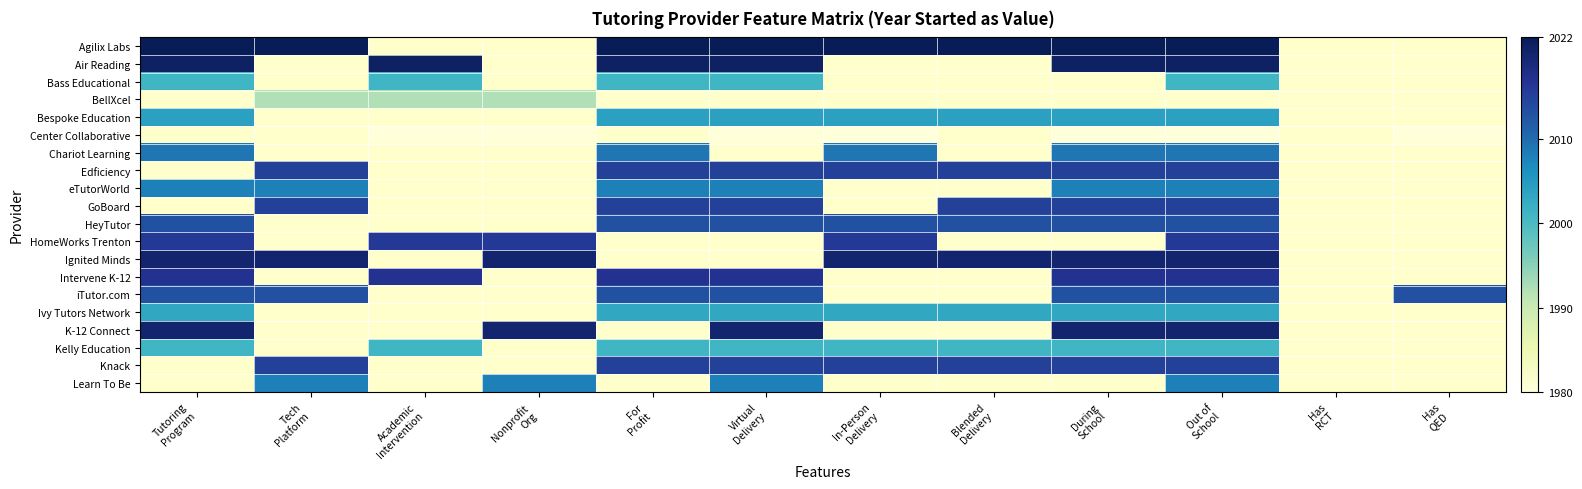

At how many categories does at least one series exceed 2005?

11